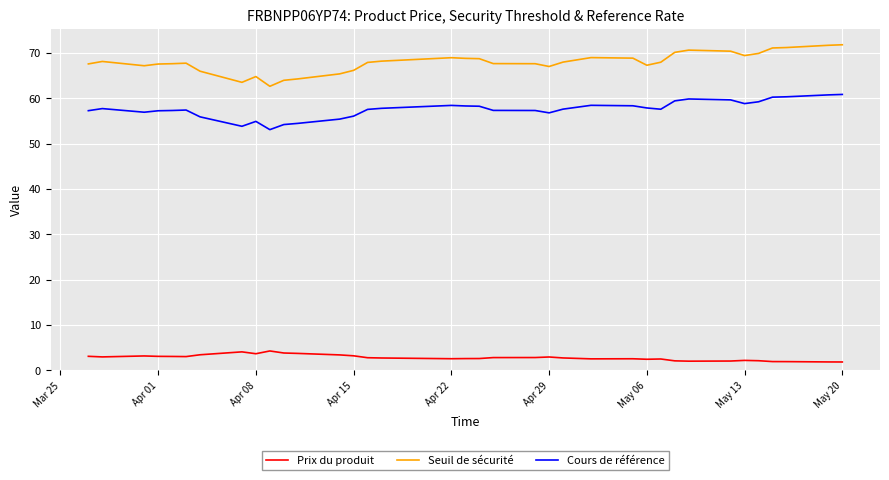

Count the number of categories in the chart.

36